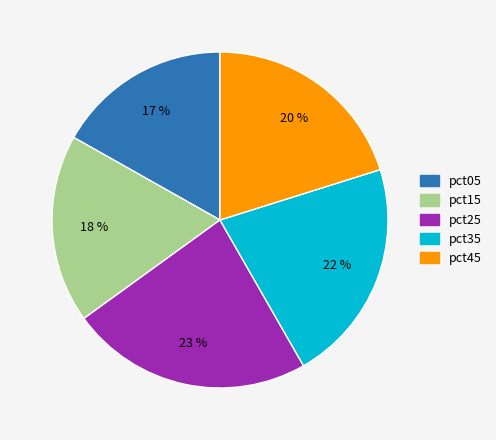

The pct25 slice represents 15% of the pie. True or false?

False